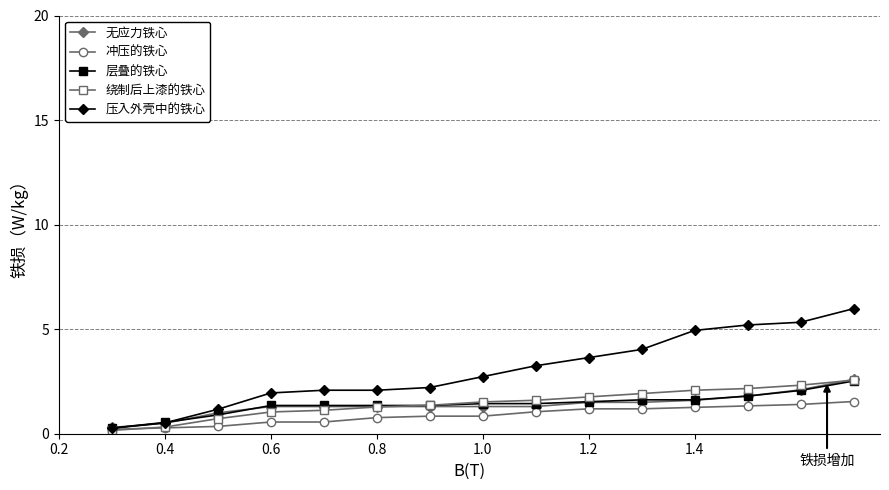

What is the minimum value shown in the chart?

0.2